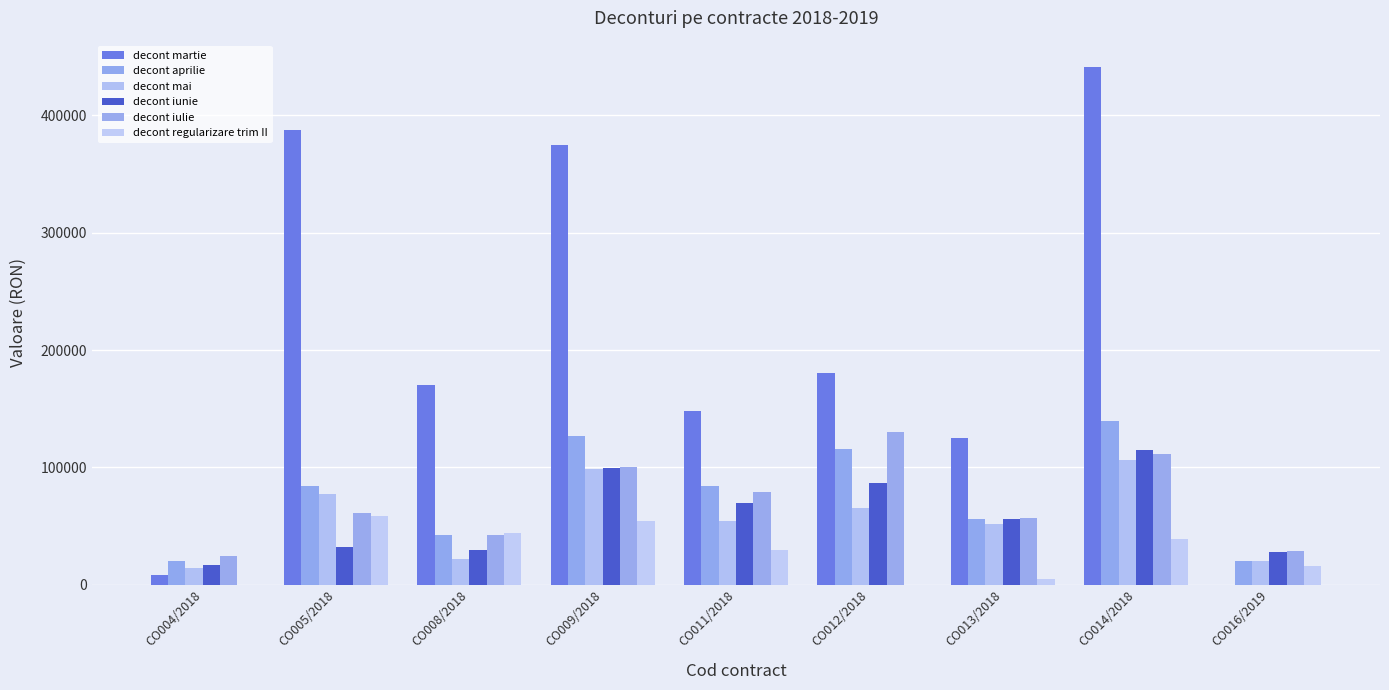

What is the highest value of the decont martie series?

441529.1